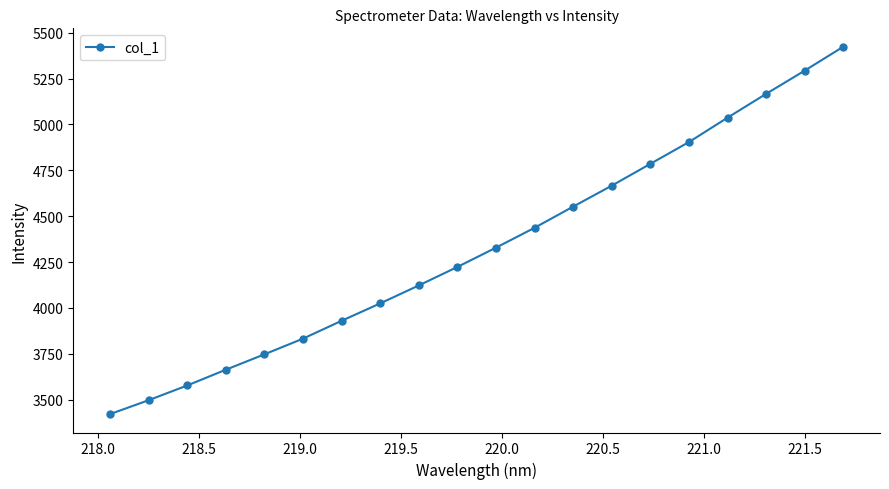

What is the smallest value displayed?

3420.3